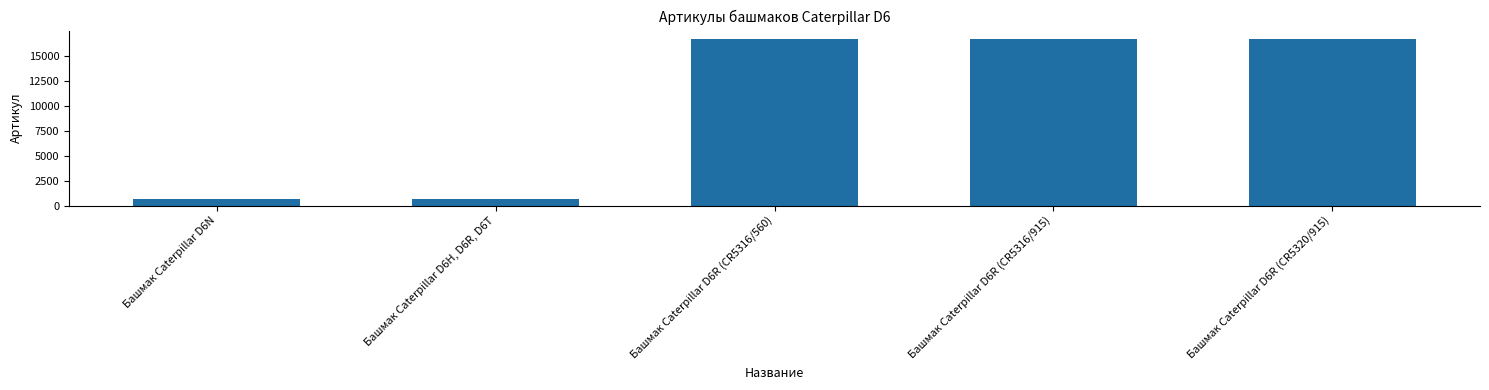

What is the label of the 5th bar from the left?

Башмак Caterpillar D6R (CR5320/915)